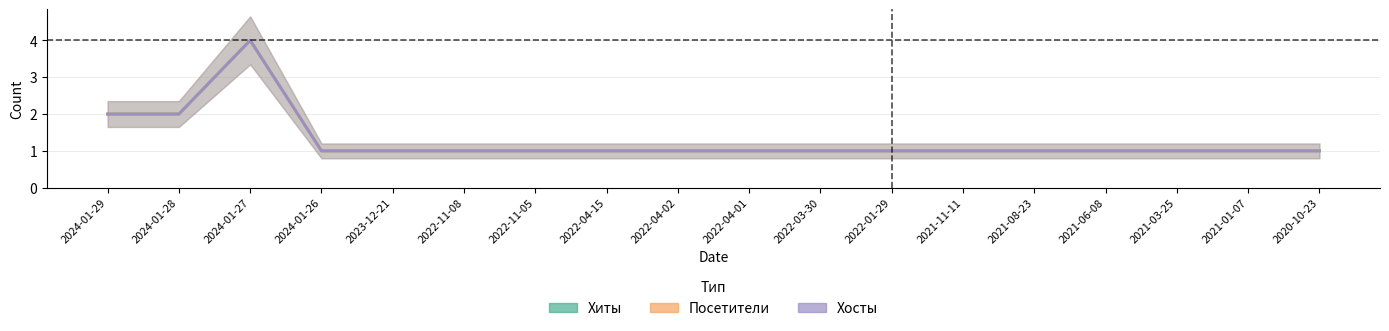

Count the number of data series in this chart.

3